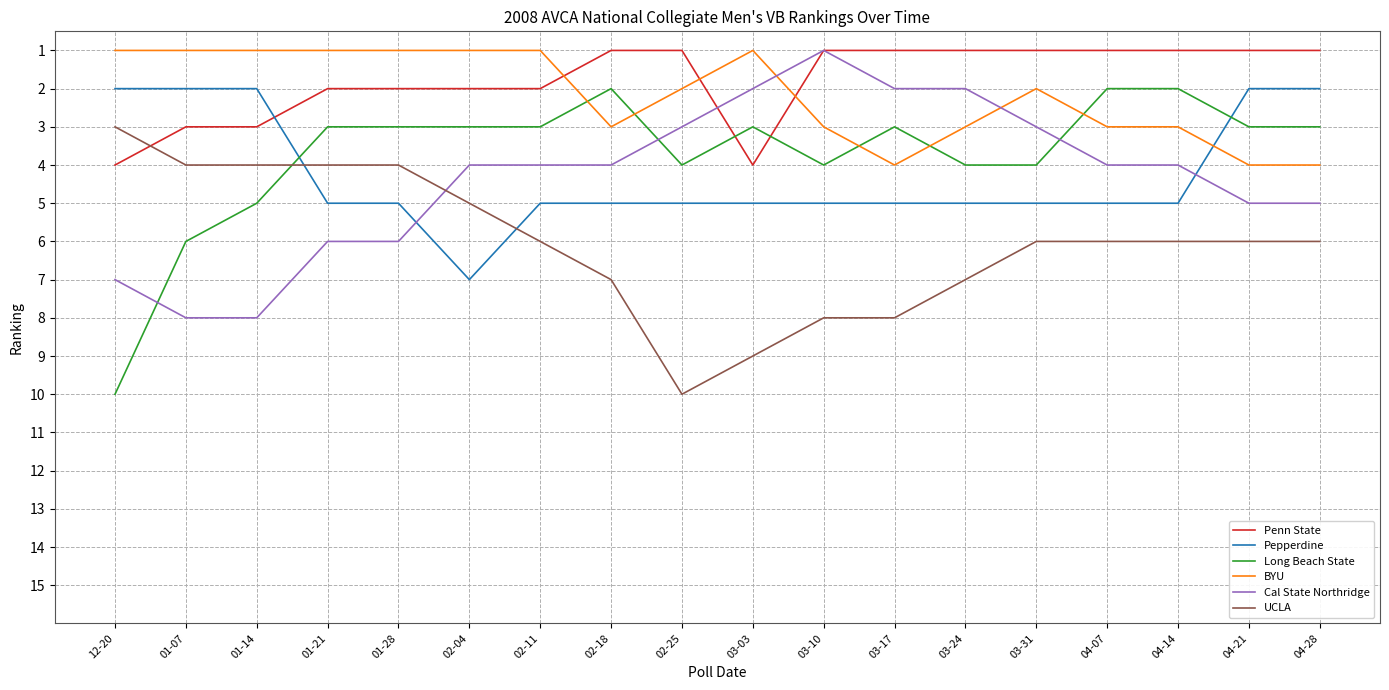

Does the chart have visible grid lines?

Yes